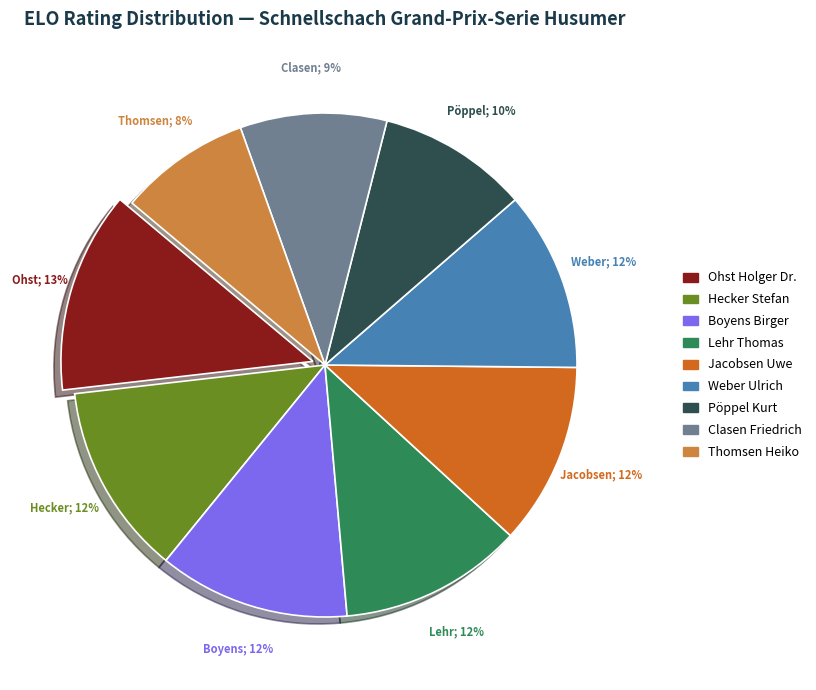

How many slices are in this pie chart?

9